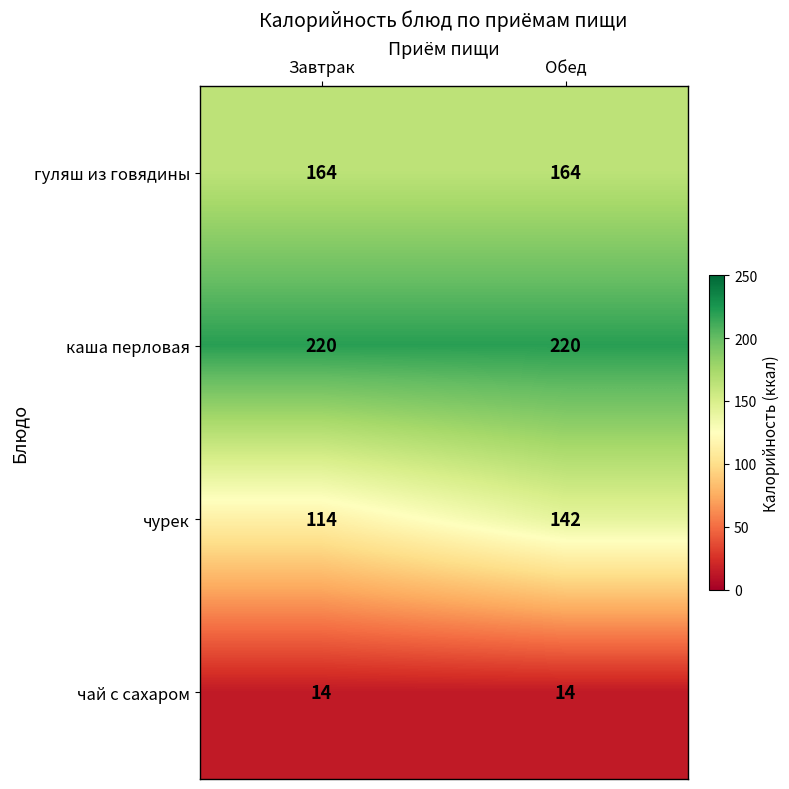

Where is чурек nearest to the value 128?

Завтрак